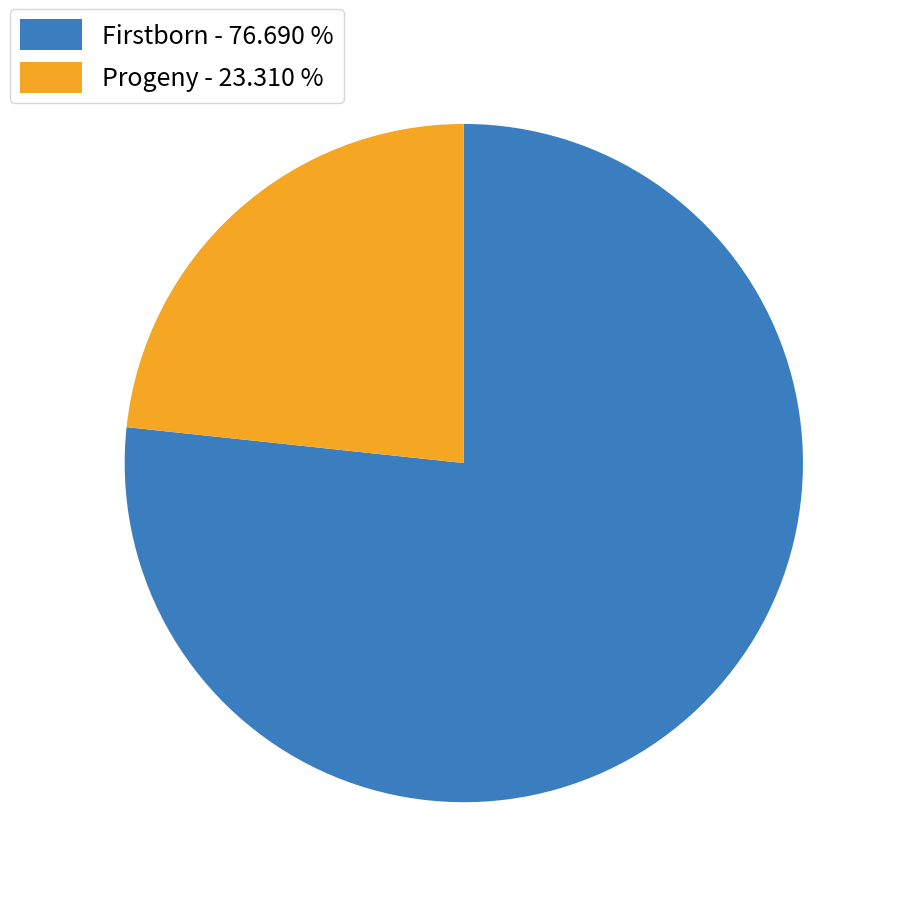

Does Firstborn represent more than half of the total?

Yes